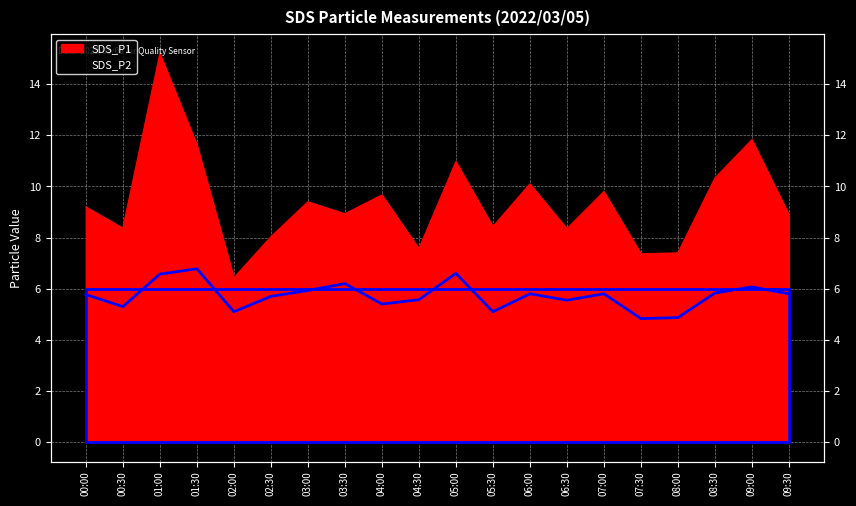

Reading left to right, transcribe all the data shown in this chart.

SDS_P1: 00:00=9.2	00:30=8.4	01:00=15.2	01:30=11.6	02:00=6.4	02:30=8.0	03:00=9.4	03:30=8.9	04:00=9.7	04:30=7.6	05:00=11.0	05:30=8.4	06:00=10.1	06:30=8.3	07:00=9.8	07:30=7.4	08:00=7.4	08:30=10.3	09:00=11.8	09:30=8.9
SDS_P2: 00:00=5.8	00:30=5.3	01:00=6.6	01:30=6.8	02:00=5.1	02:30=5.7	03:00=5.9	03:30=6.2	04:00=5.4	04:30=5.6	05:00=6.6	05:30=5.1	06:00=5.8	06:30=5.5	07:00=5.8	07:30=4.8	08:00=4.9	08:30=5.8	09:00=6.1	09:30=5.8